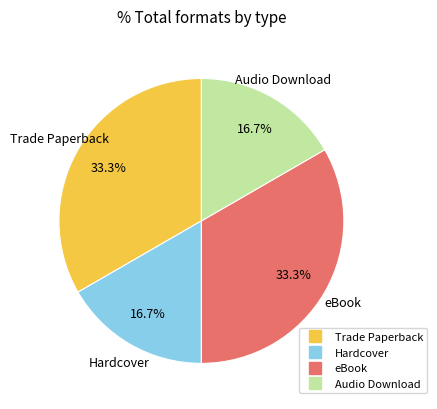

What percentage is the Trade Paperback slice, to the nearest percent?

33%